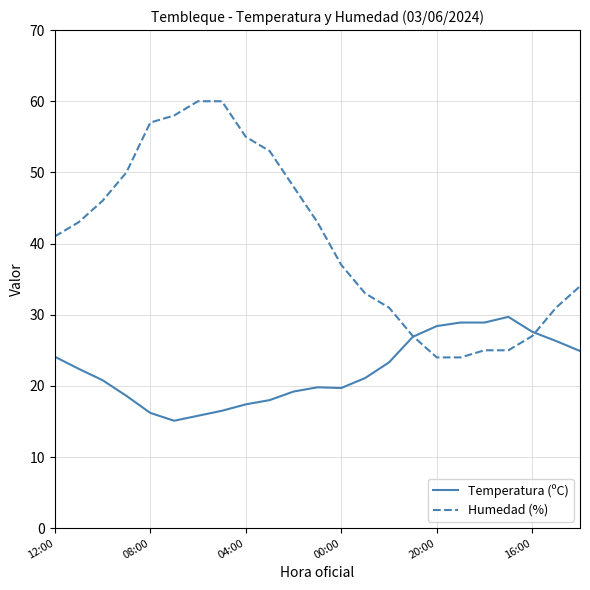

Rank the series by their maximum value, from lowest to highest.

Temperatura (ºC), Humedad (%)